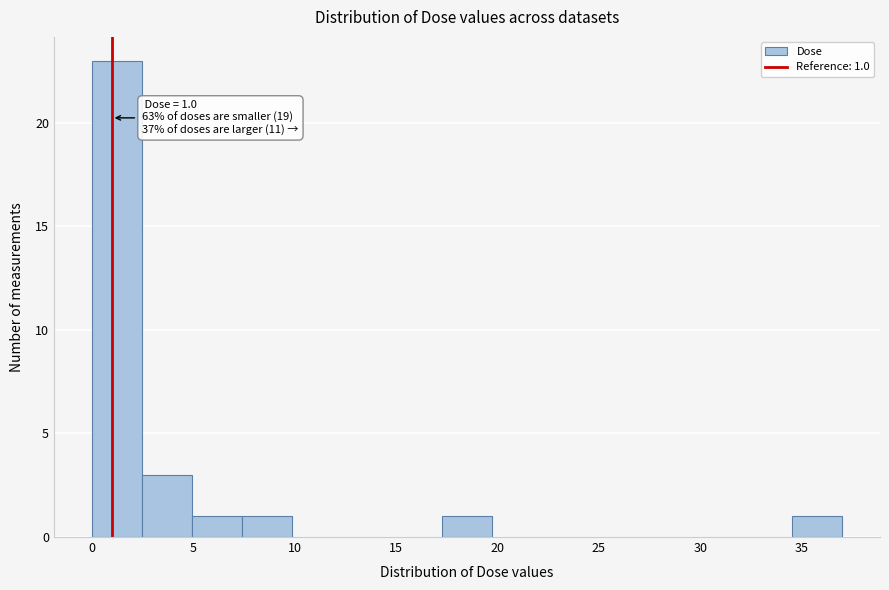

Which range on the x-axis has the tallest bar?

0.0 to 2.5